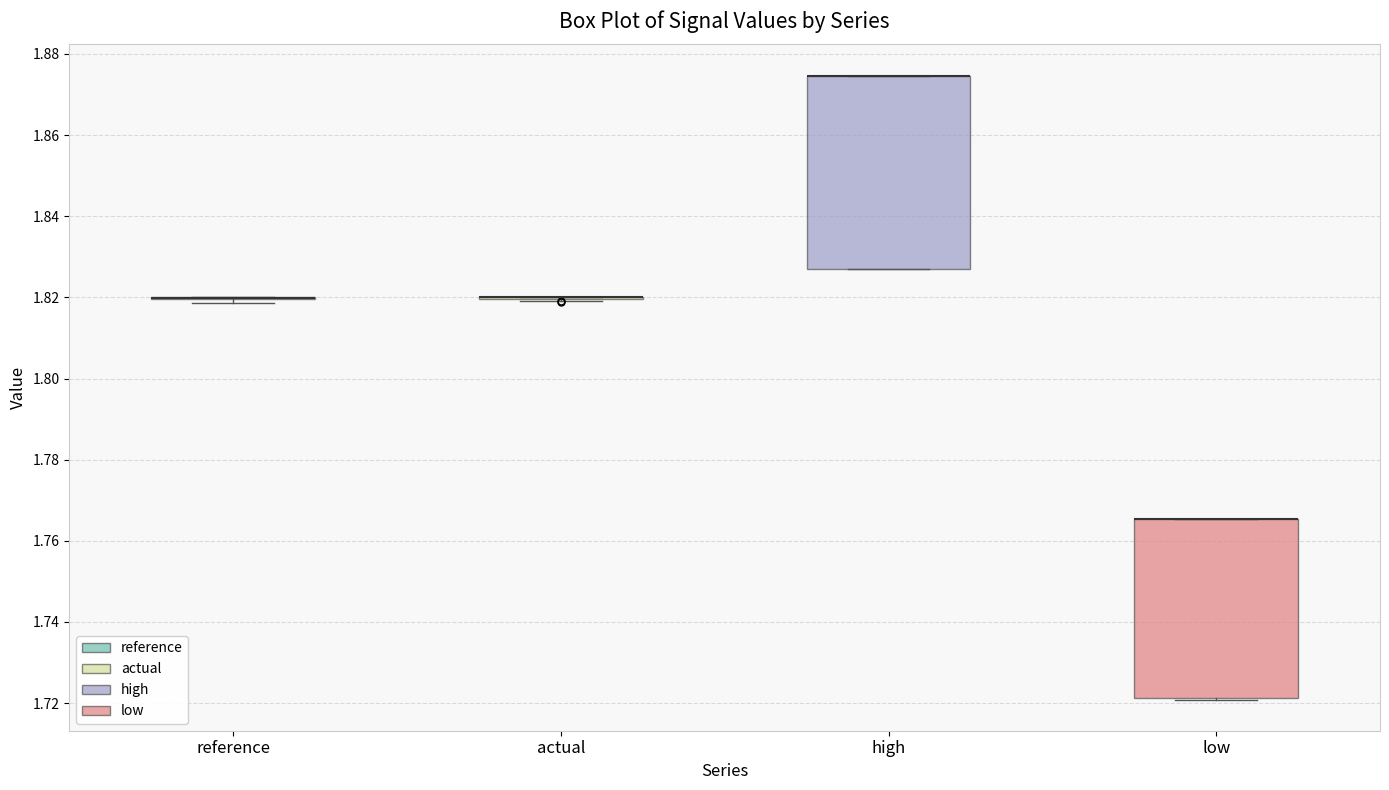

Reading left to right, read every box against the y-axis: the position of its median line, the range the box covers, and the ends of its whiskers. The values are not printed on the chart, so give them approximately, as read against the axis.

reference: box collapsed to a line at 1.820, whiskers 1.818 to 1.820
actual: box collapsed to a line at 1.820, whiskers 1.820 to 1.820
high: median 1.874 (drawn on the box's upper edge), box 1.826 to 1.874, whiskers 1.826 to 1.874
low: median 1.766 (drawn on the box's upper edge), box 1.722 to 1.766, whiskers 1.720 to 1.766